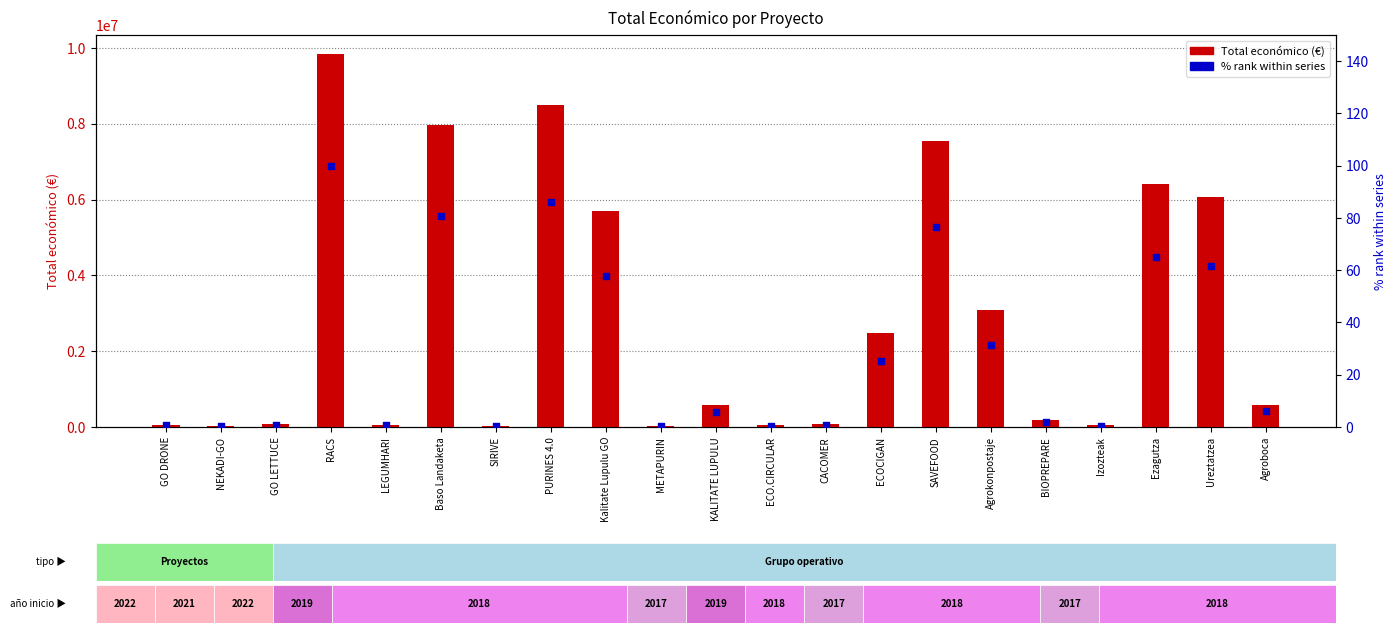

Is the value of Total económico at Kalitate Lupulu GO greater than the value of % rank within series at Ureztatzea?

Yes